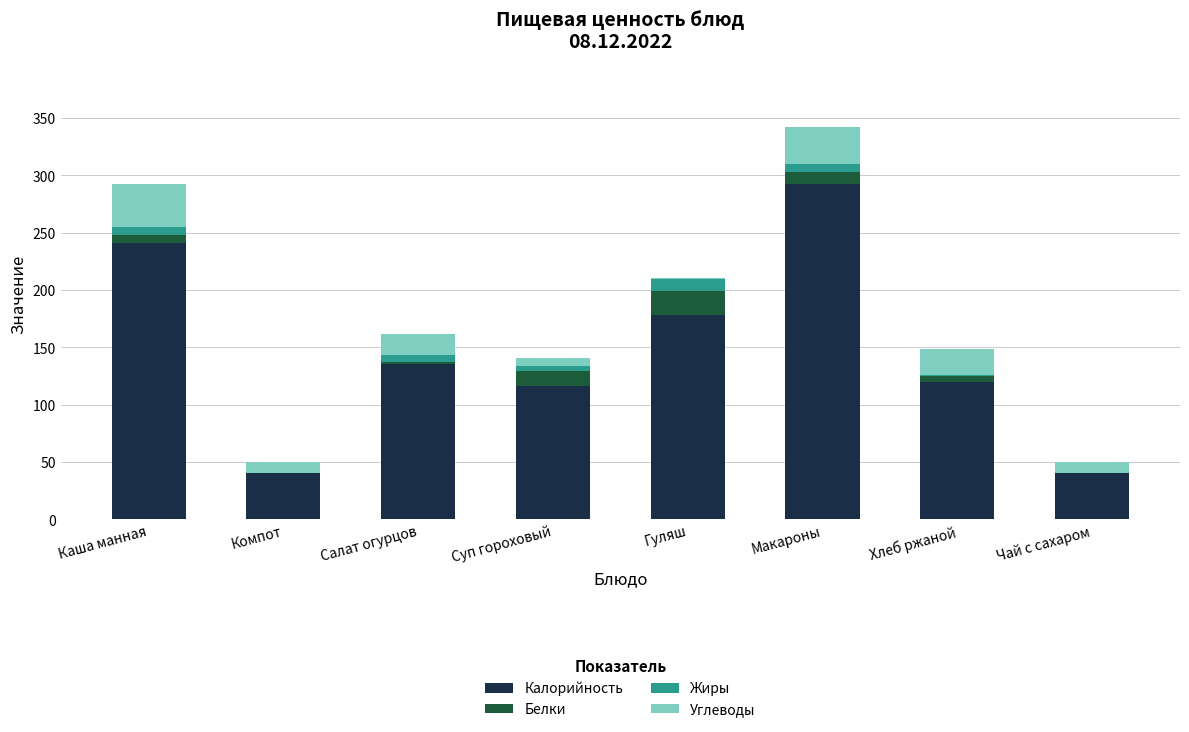

True or false: Калорийность has a value of 40.0 at Чай с сахаром.

True